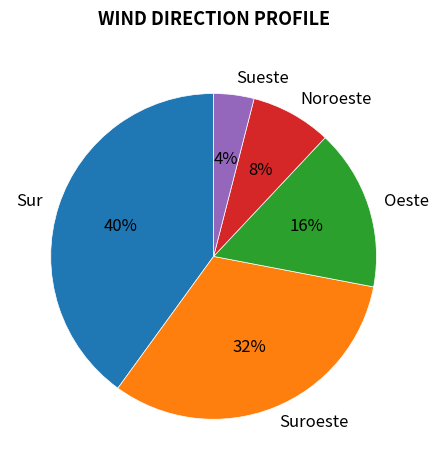

Count the number of slices in the pie.

5